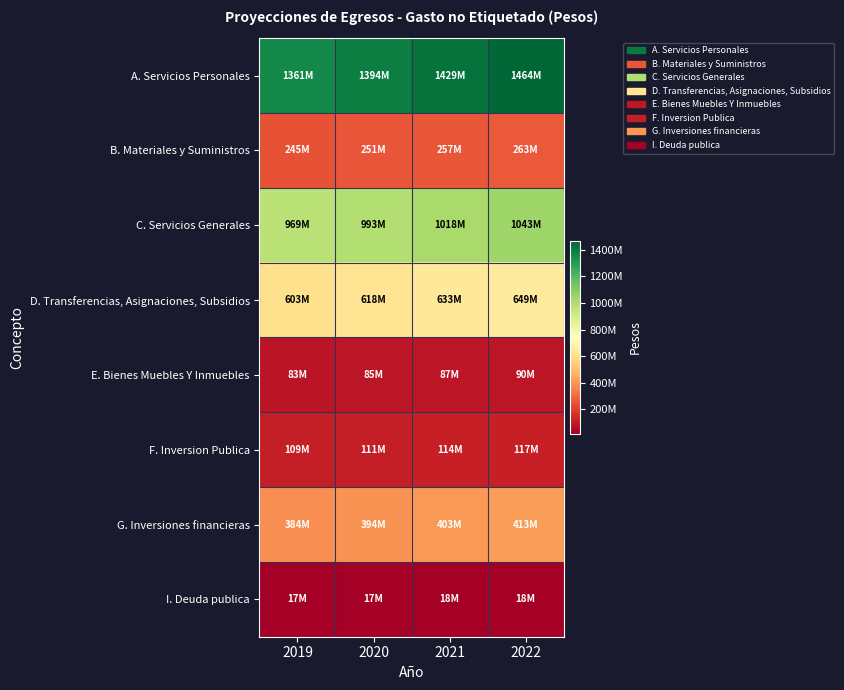

At which category does the chart reach its minimum across all series?

2019